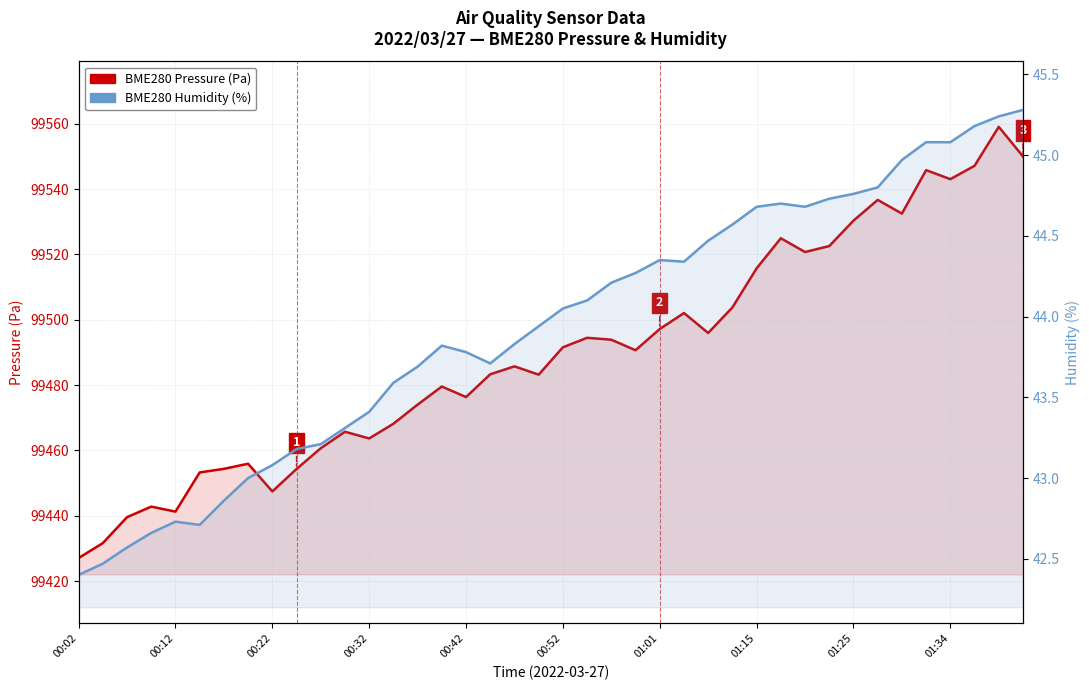

Which category has the highest value across all series?

38